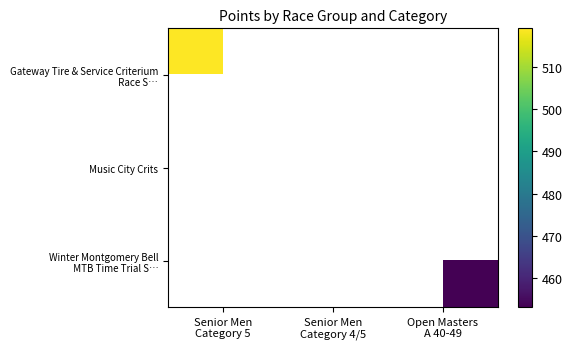

True or false: Music City Crits has a value of 284.7 at Senior Men Category 4/5.

False